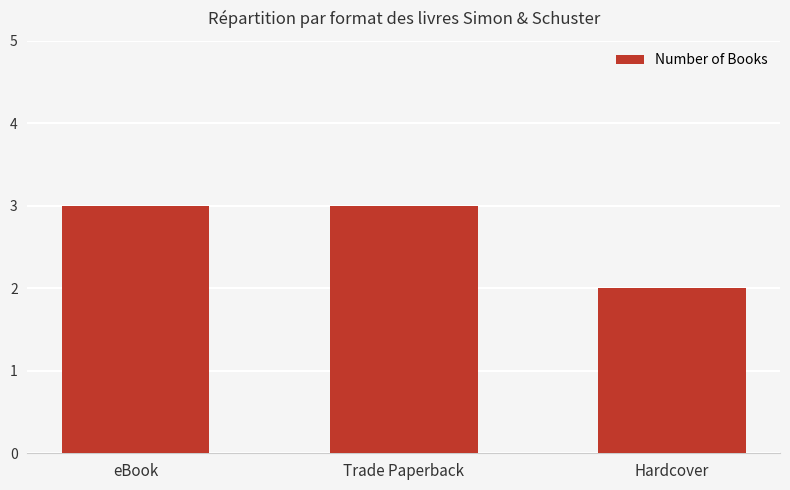

What is the minimum value shown in the chart?

2